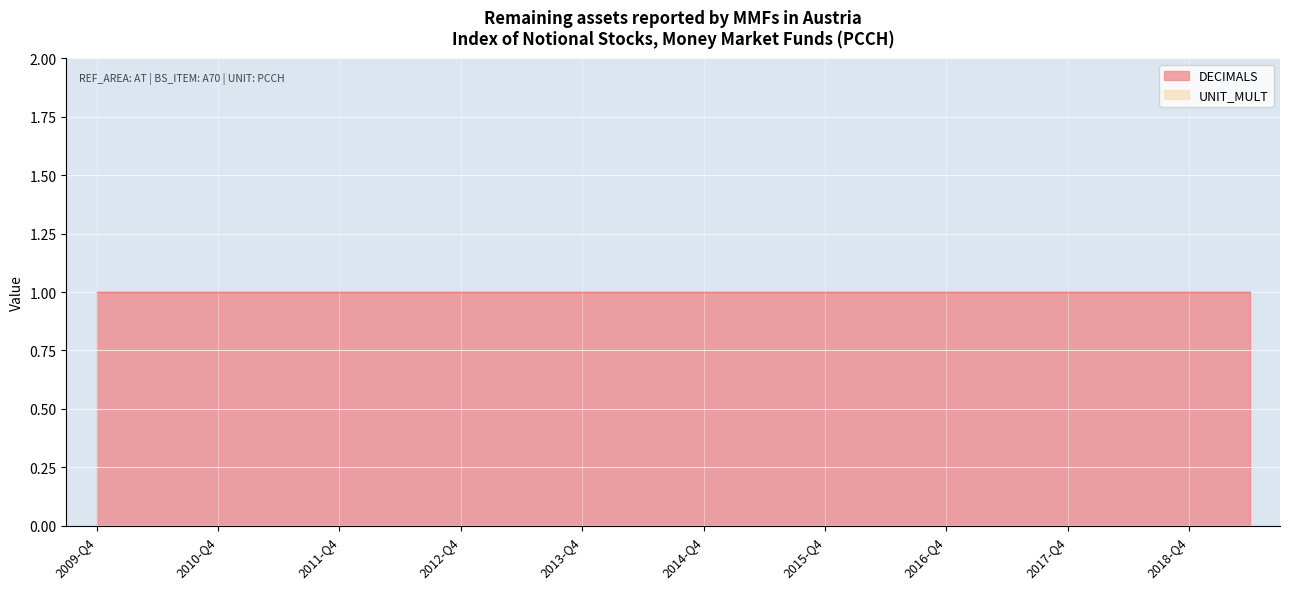

True or false: UNIT_MULT and DECIMALS cross at least once.

False